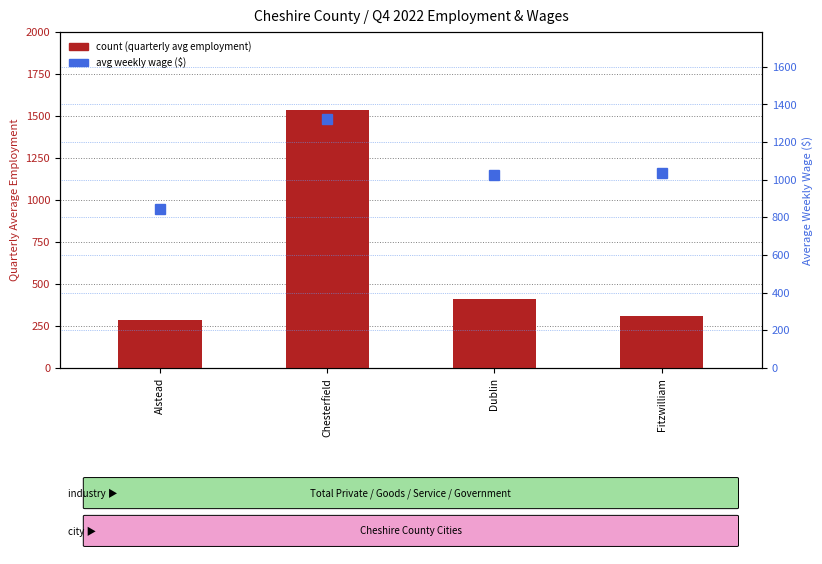

Reading right to left, list all the values displayed in this chart.

count: Fitzwilliam=310	Dublin=413	Chesterfield=1539	Alstead=286
percentile rank within the sample: Fitzwilliam=1034	Dublin=1023	Chesterfield=1322	Alstead=843